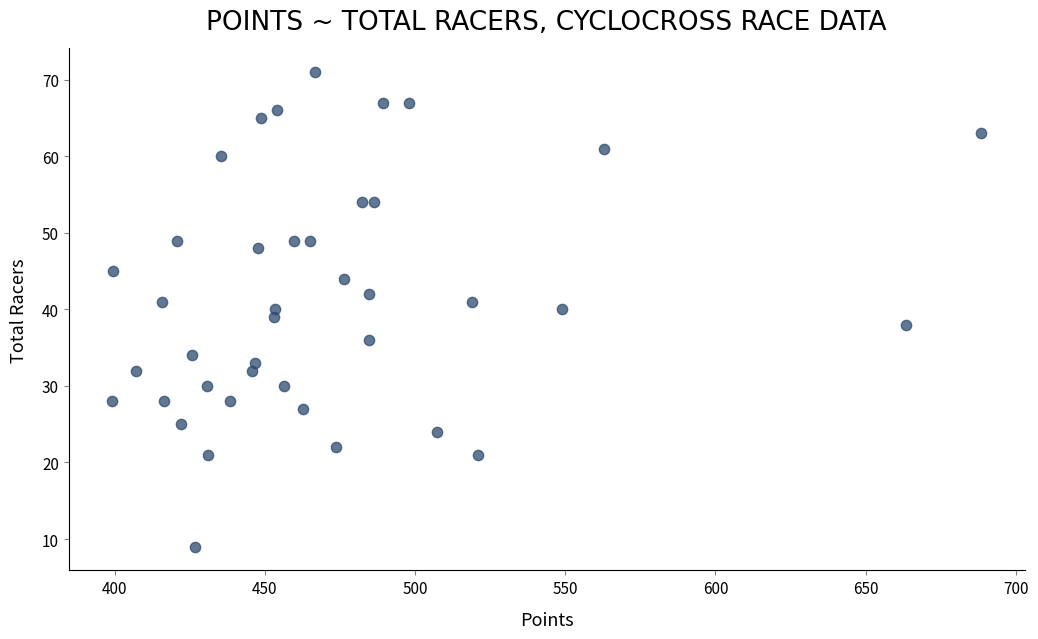

What is the range of Y values (max minus min)?

62